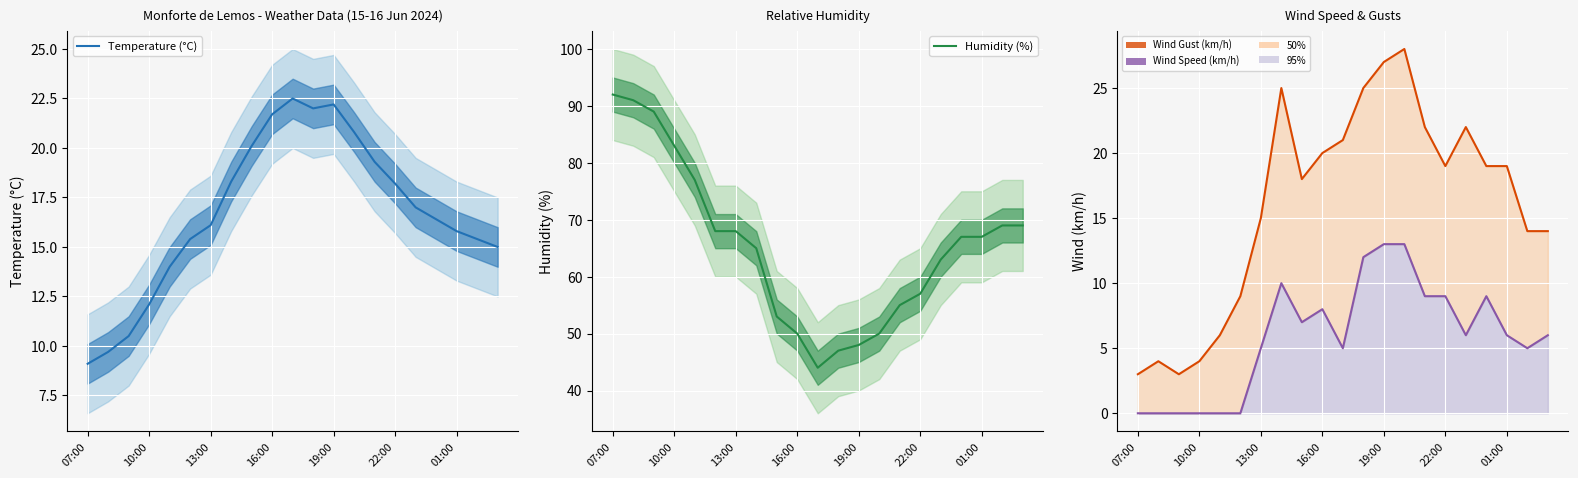

List the series in order of their peak value, highest first.

Humidity (%), Wind Gust (km/h), Temperature (°C), Wind Speed (km/h)